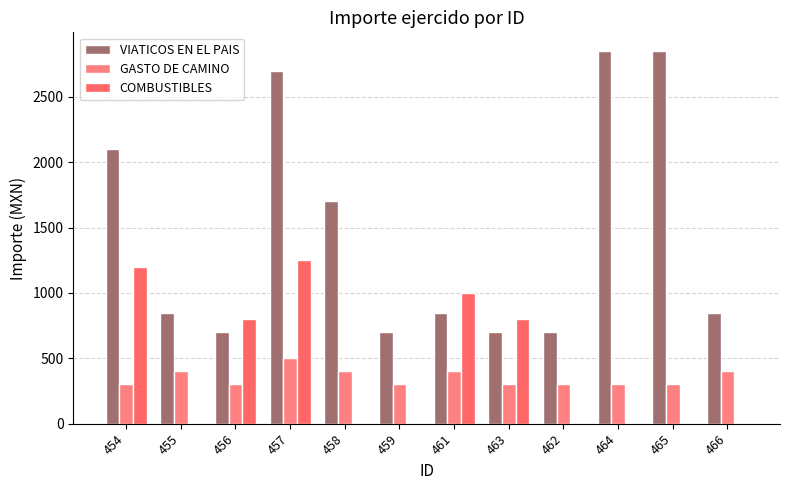

Rank the categories by VIATICOS EN EL PAIS value from highest to lowest.

464, 465, 457, 454, 458, 455, 461, 466, 456, 459, 463, 462